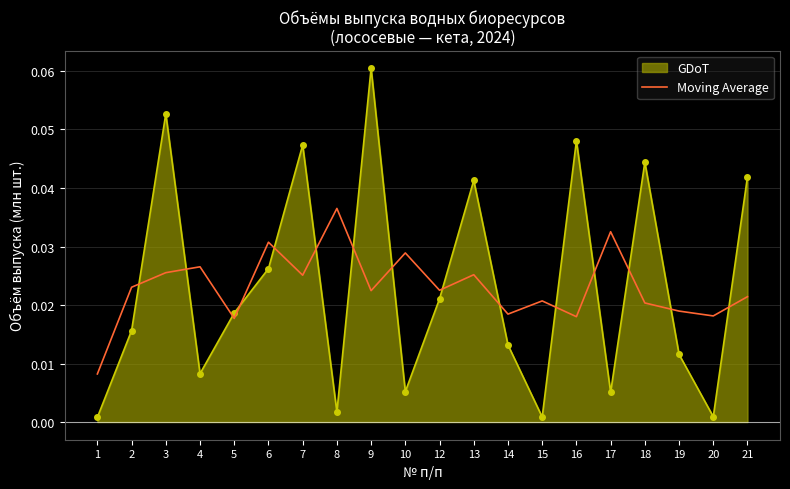

List the series in order of their peak value, highest first.

GDoT, Moving Average